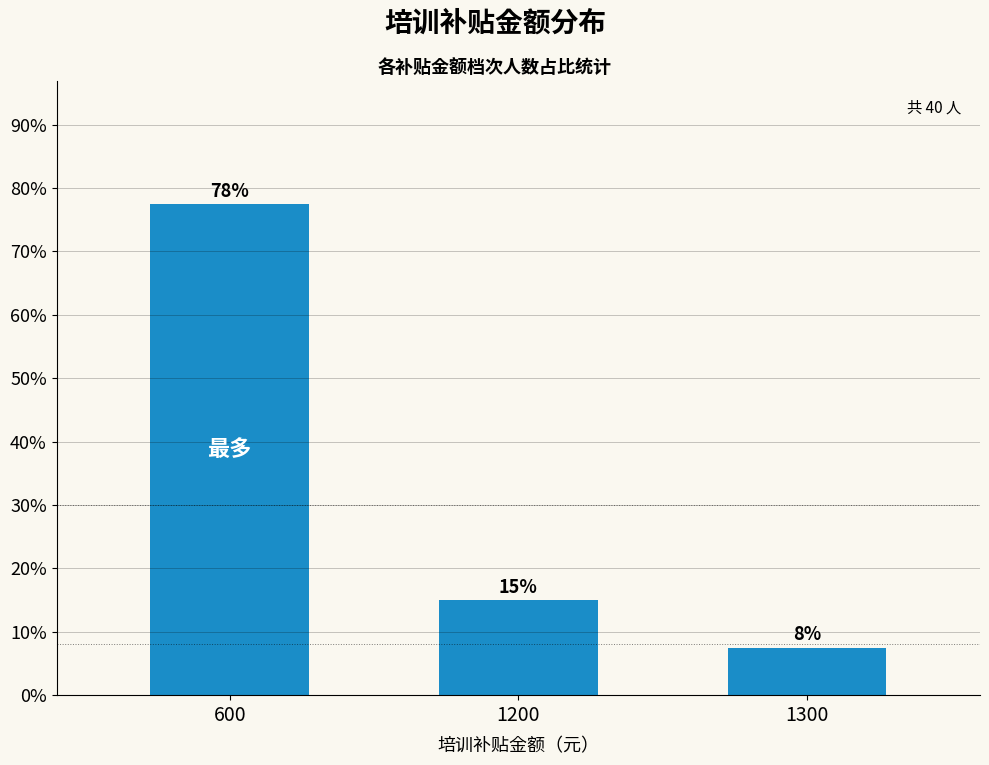

Reading right to left, list all the values displayed in this chart.

7.5	15.0	77.5